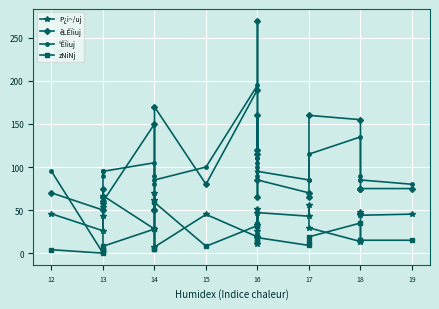

What is the value of the °ÊÏiuj point at the 25th from the left?

85.0